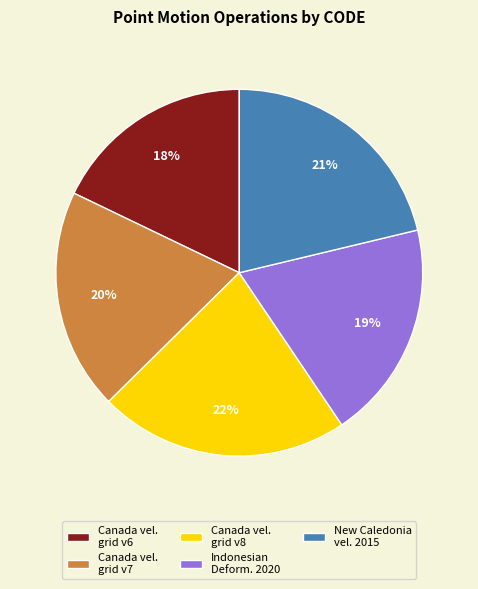

To the nearest percent, what portion does New Caledonia vel. 2015 represent?

21%